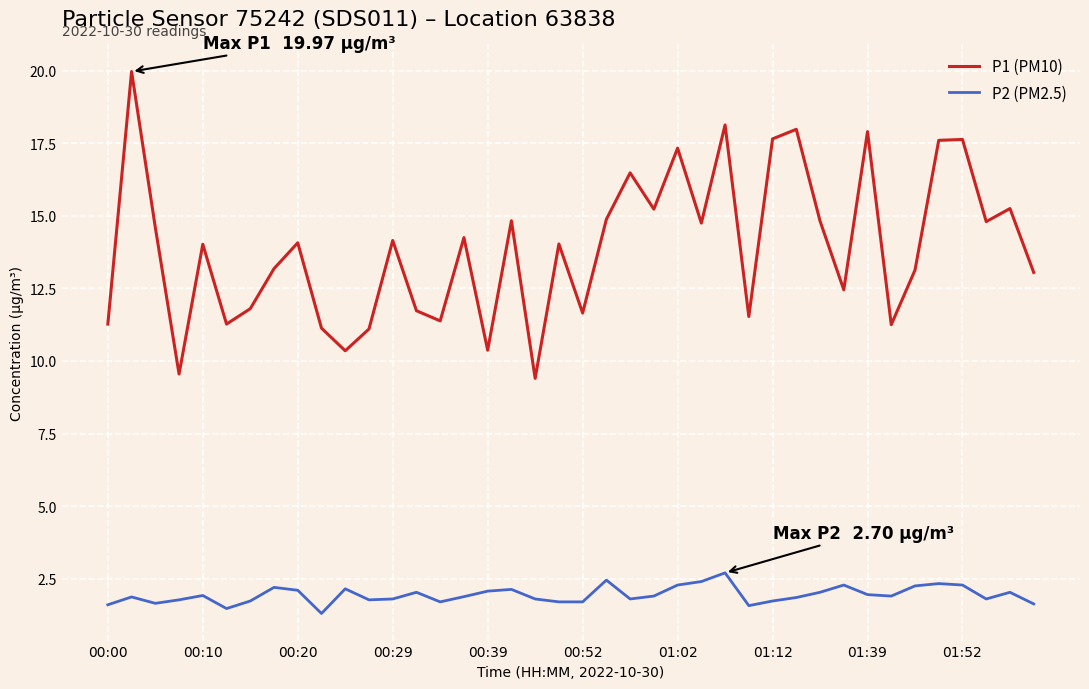

Which series has the widest spread of values?

P1 (PM10)